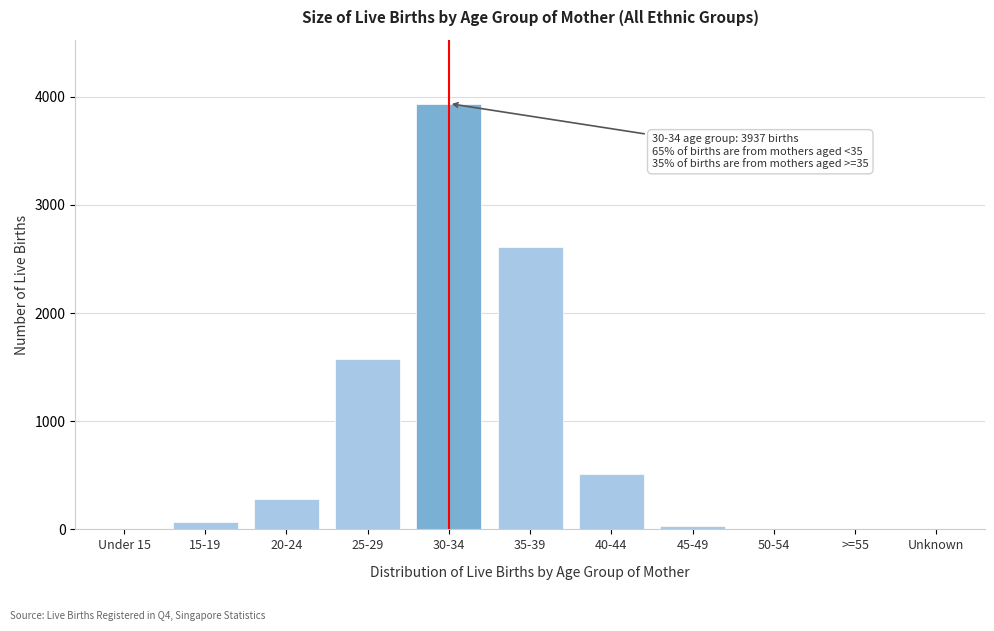

What is the greatest value displayed?

3937